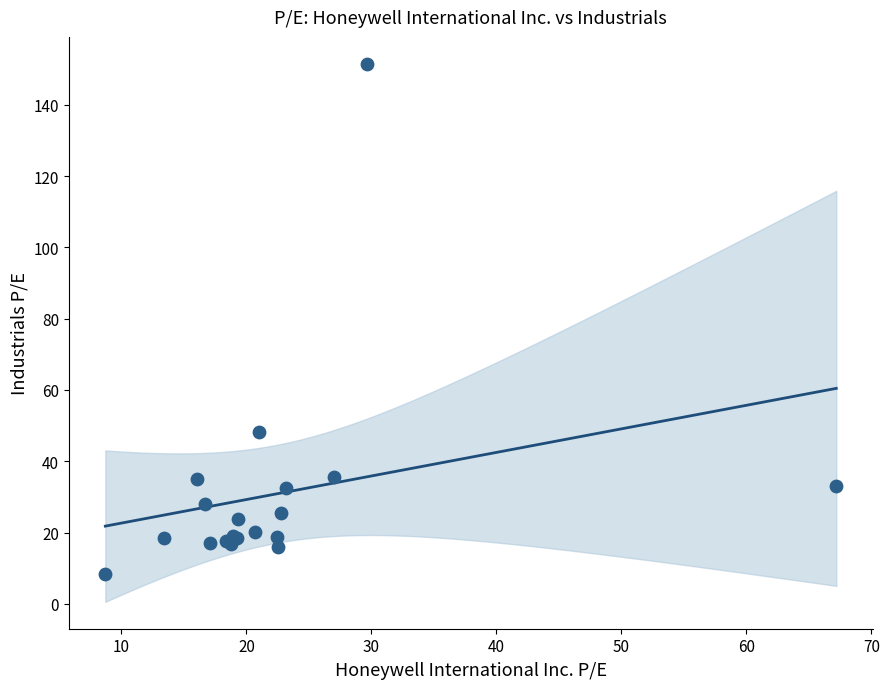

What Y value in the scatter plot is closest to 79?

48.3